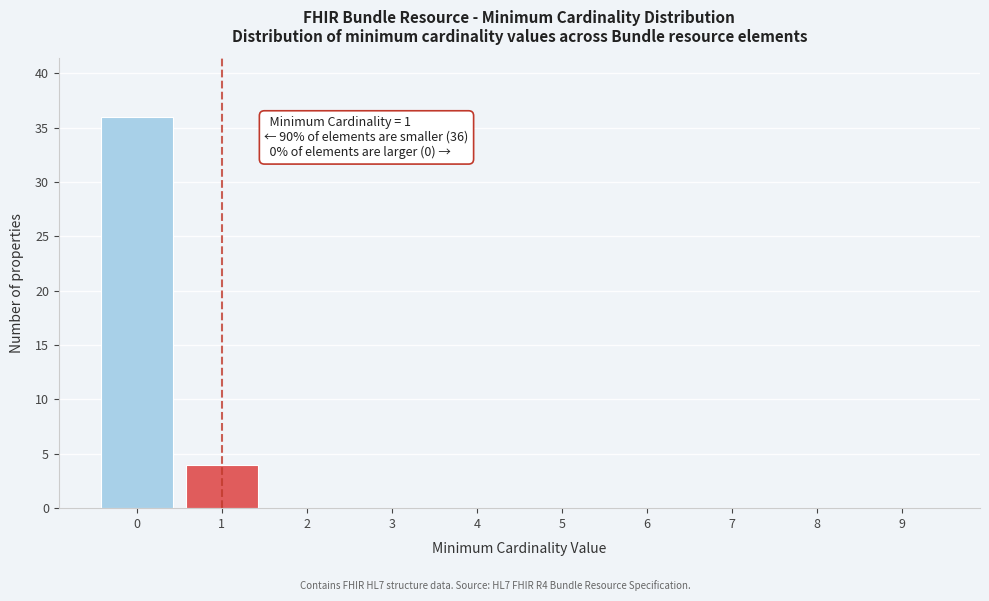

Reading left to right, what are all the values shown in this chart?

0=36	1=4	2=0	3=0	4=0	5=0	6=0	7=0	8=0	9=0